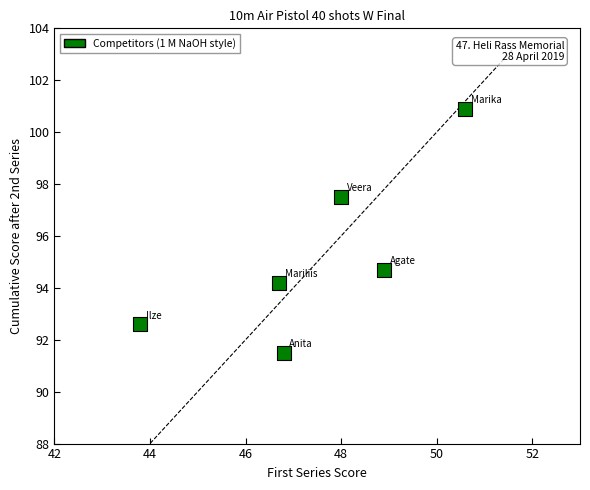

What Y value in the scatter plot is closest to 96?

94.7